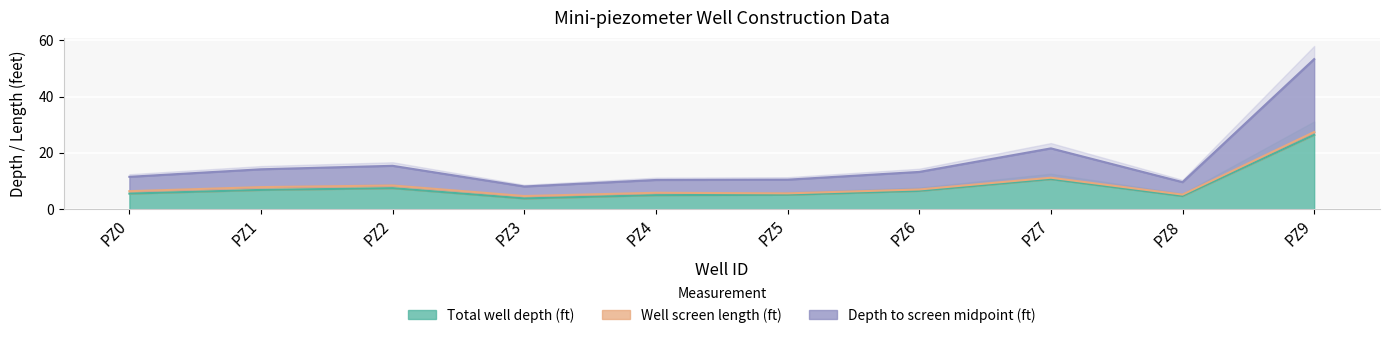

Does the chart display data point markers on the line(s)?

No